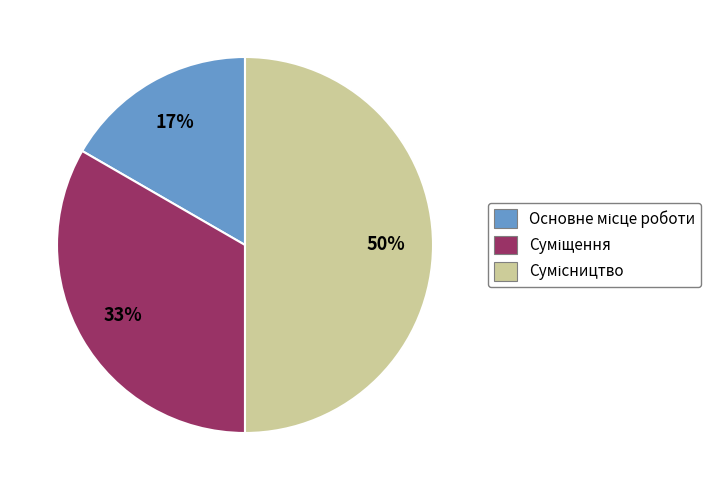

To the nearest percent, what is the average slice percentage?

33%